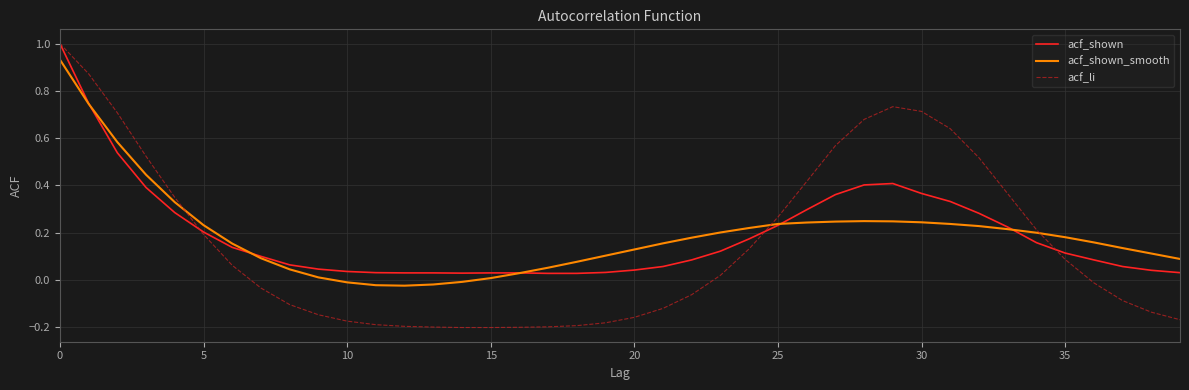

Which series ends up on top after the final intersection of acf_shown_smooth and acf_li?

acf_shown_smooth